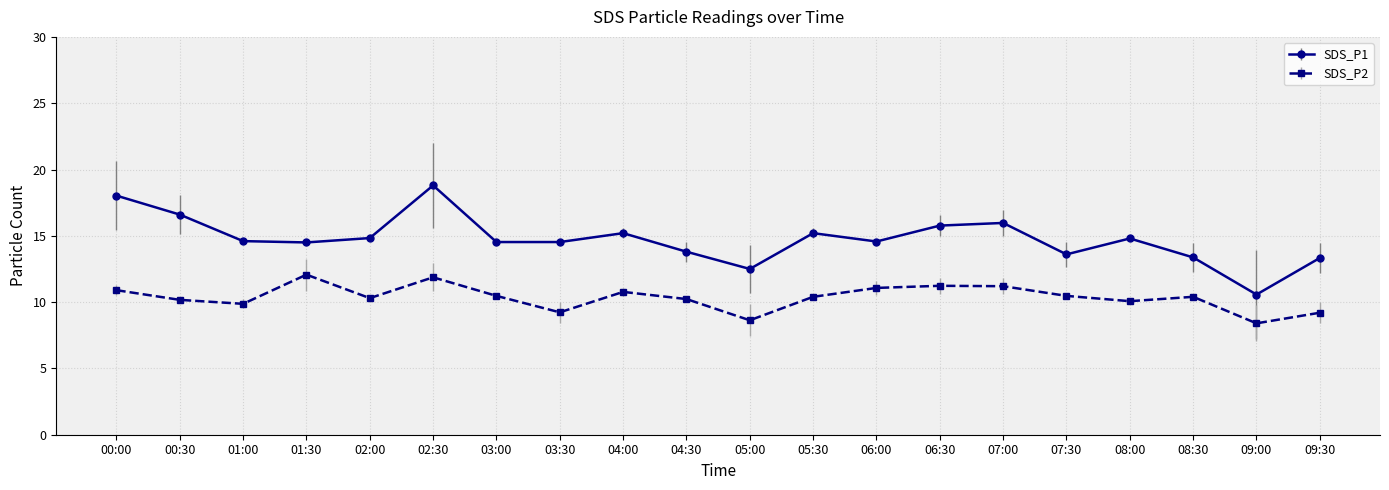

Which series has the largest total across all categories?

SDS_P1